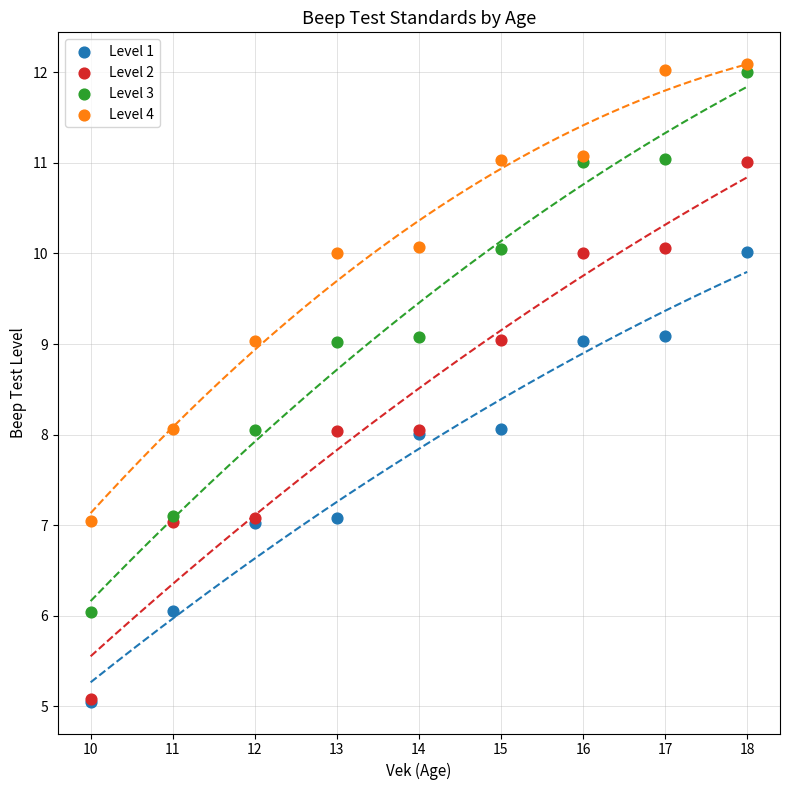

What are all the series names shown in the legend?

Level 1, Level 2, Level 3, Level 4